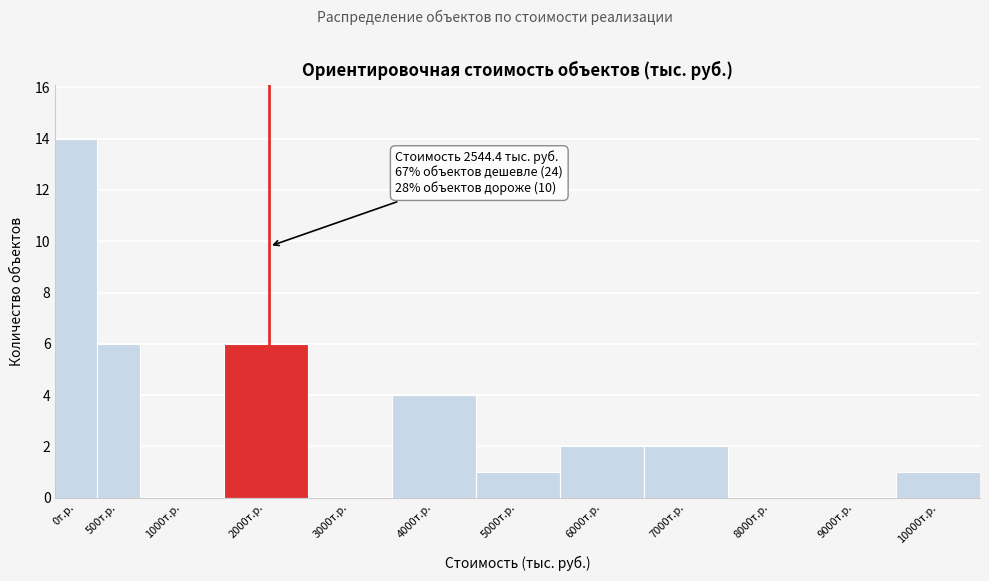

Reading left to right, what are all the values shown in this chart?

0т.р.=14	500т.р.=6	1000т.р.=0	2000т.р.=6	3000т.р.=0	4000т.р.=4	5000т.р.=1	6000т.р.=2	7000т.р.=2	8000т.р.=0	9000т.р.=0	10000т.р.=1